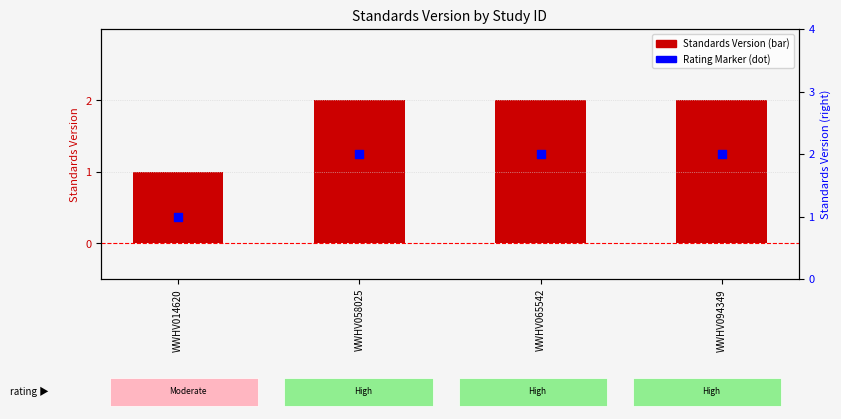

Which series reaches the minimum Y coordinate?

Standards Version